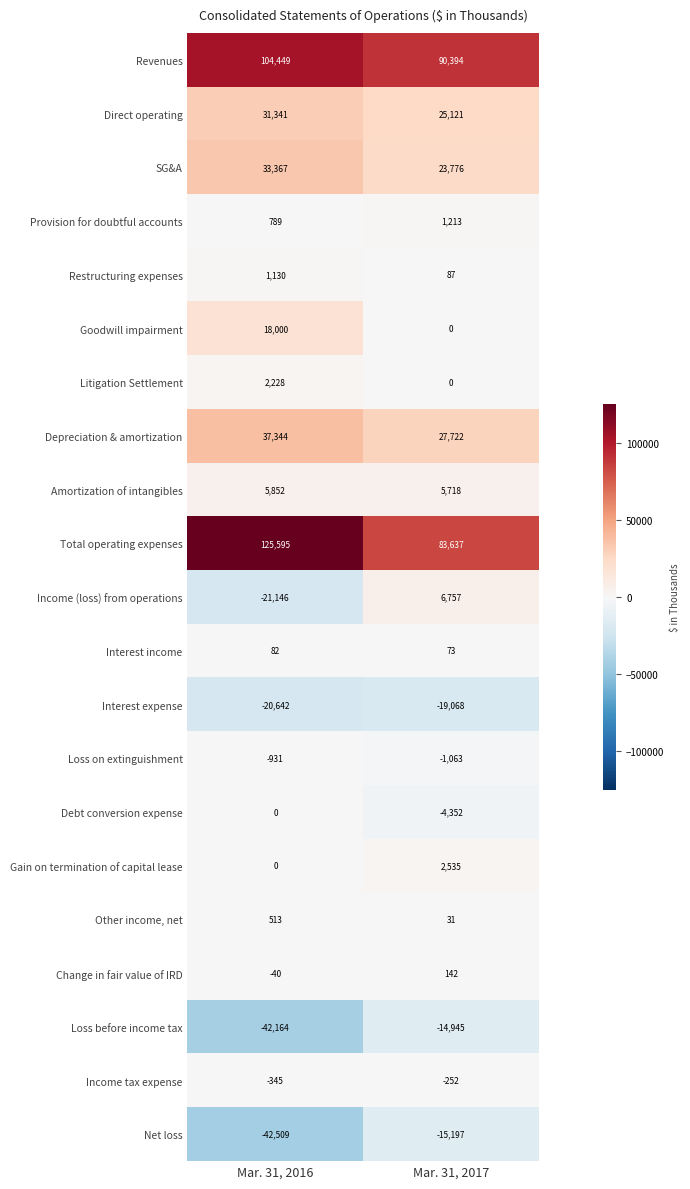

Which series changed the most between Mar. 31, 2016 and Mar. 31, 2017?

Total operating expenses